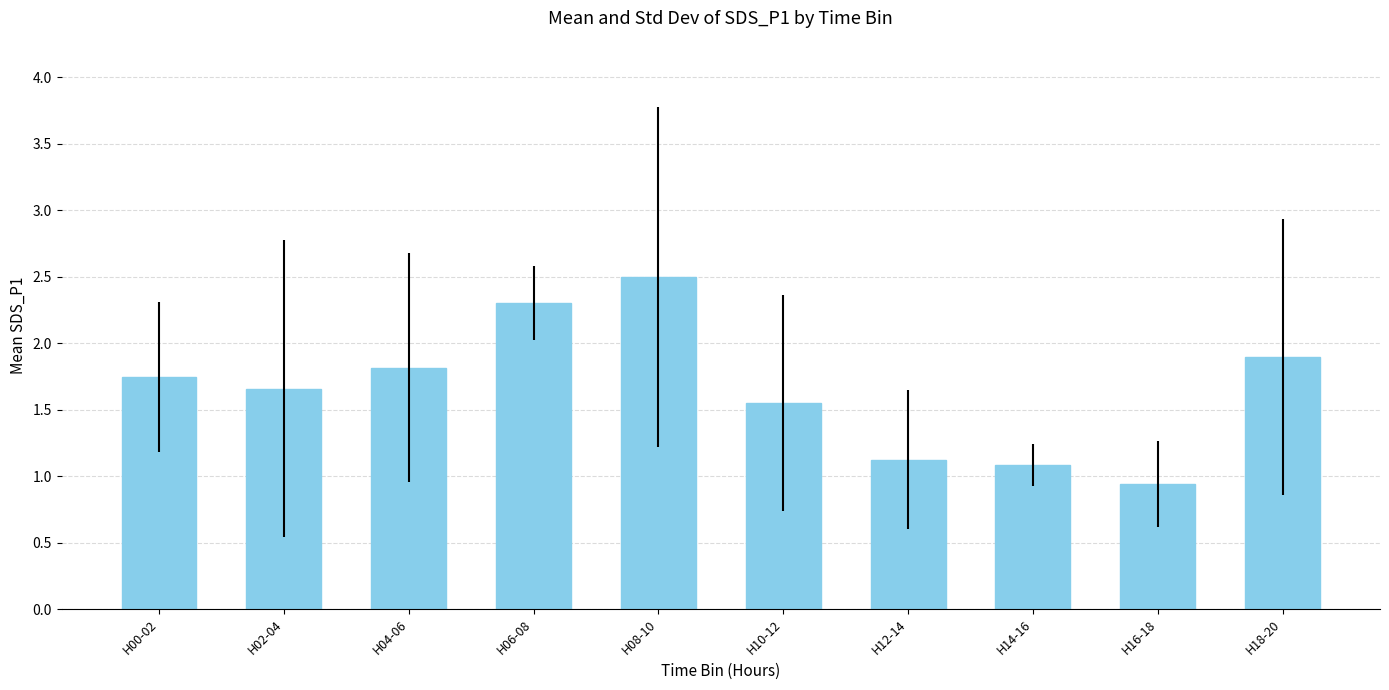

What is the difference between the values at H16-18 and H14-16?

0.1